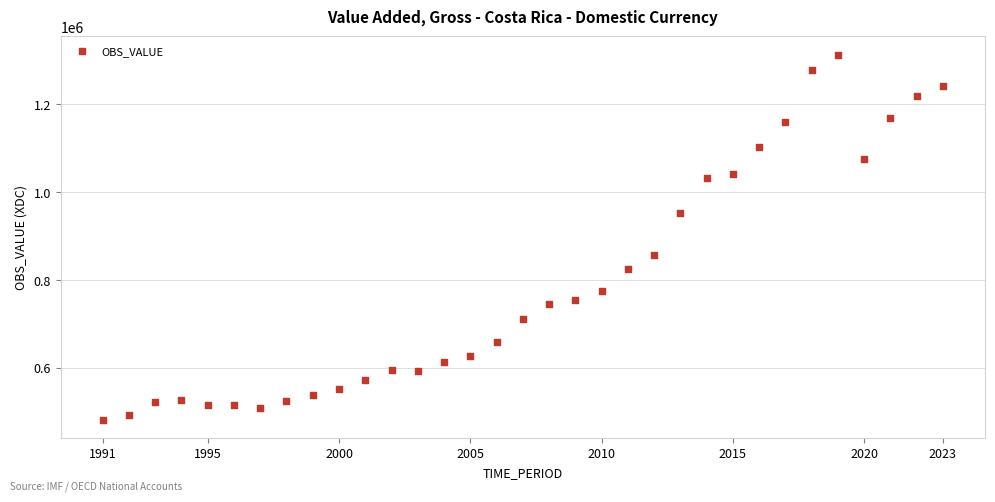

What Y value in the scatter plot is closest to 897356?

856707